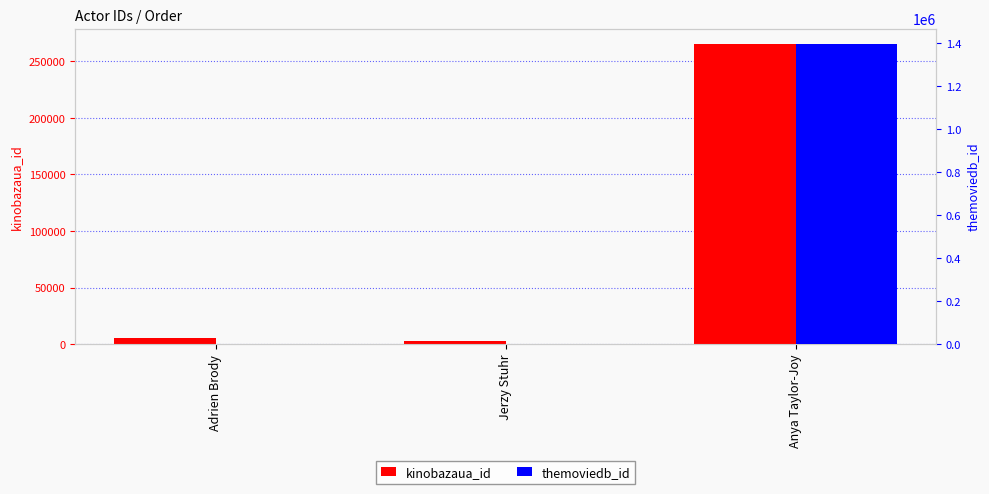

Reading left to right, transcribe all the data shown in this chart.

kinobazaua_id: Adrien Brody=5201	Jerzy Stuhr=2534	Anya Taylor-Joy=265532
themoviedb_id: Adrien Brody=3490	Jerzy Stuhr=1148	Anya Taylor-Joy=1397778